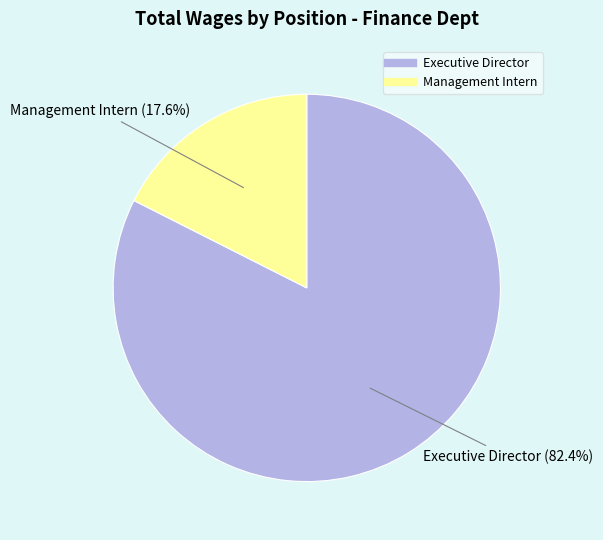

What percentage is NOT represented by Executive Director?

17.6%